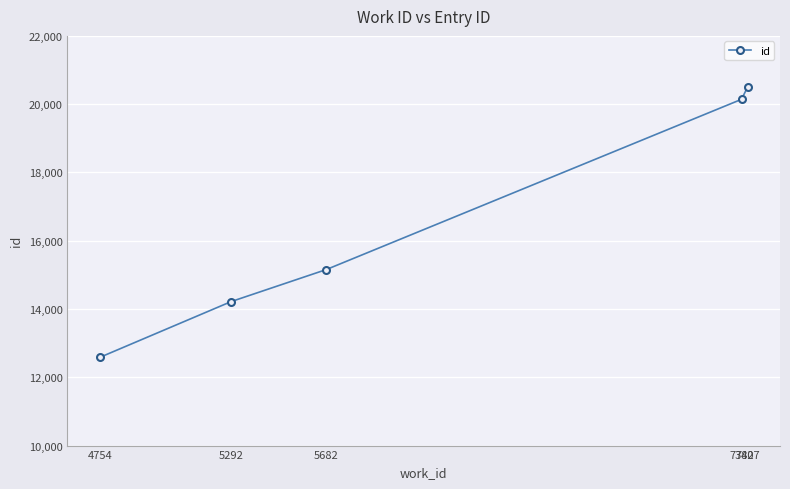

Read the value at 4754, to the nearest 50.

12600